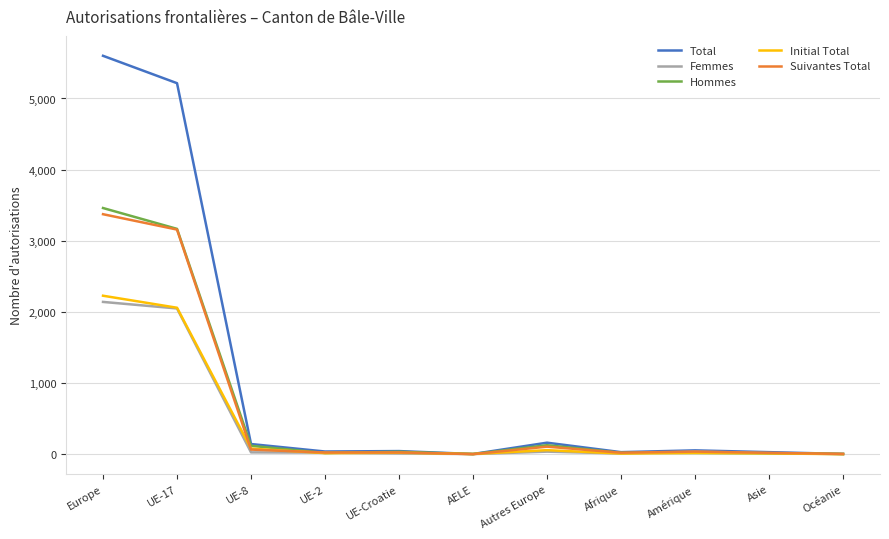

What is the maximum value shown in the chart?

5600